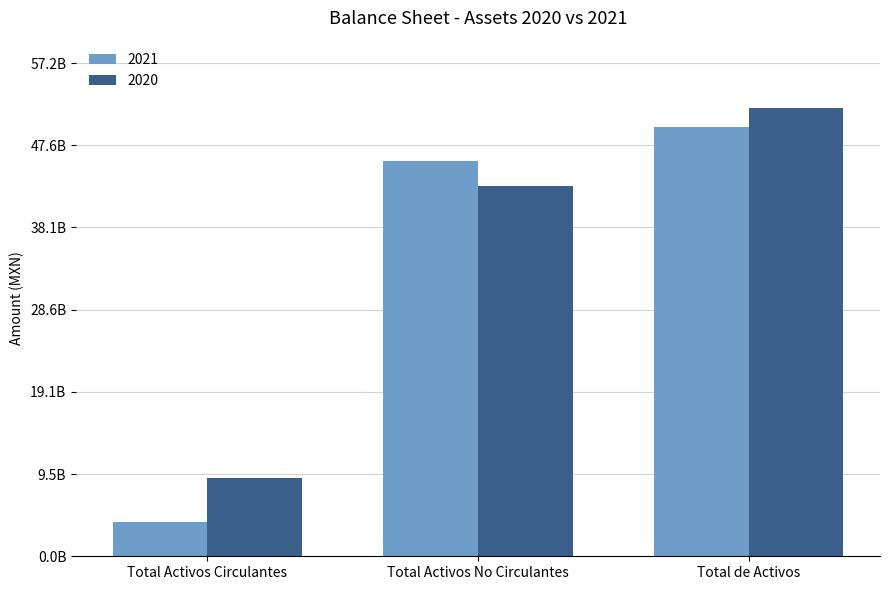

Are the bars horizontal?

No